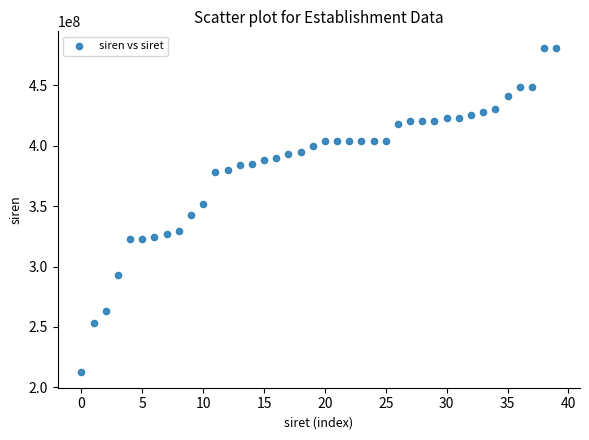

What is the range of Y values (max minus min)?

268215074